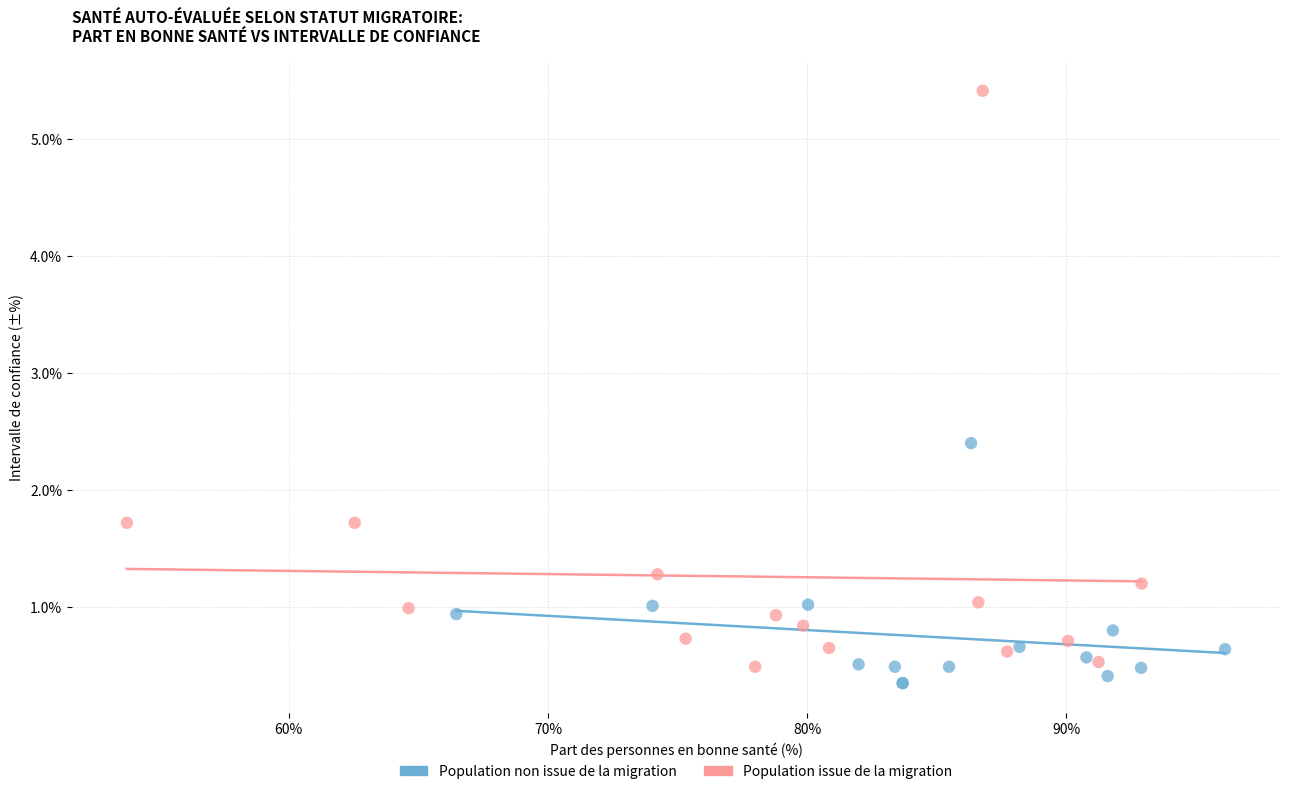

Which series has the widest spread of Y values?

Population issue de la migration